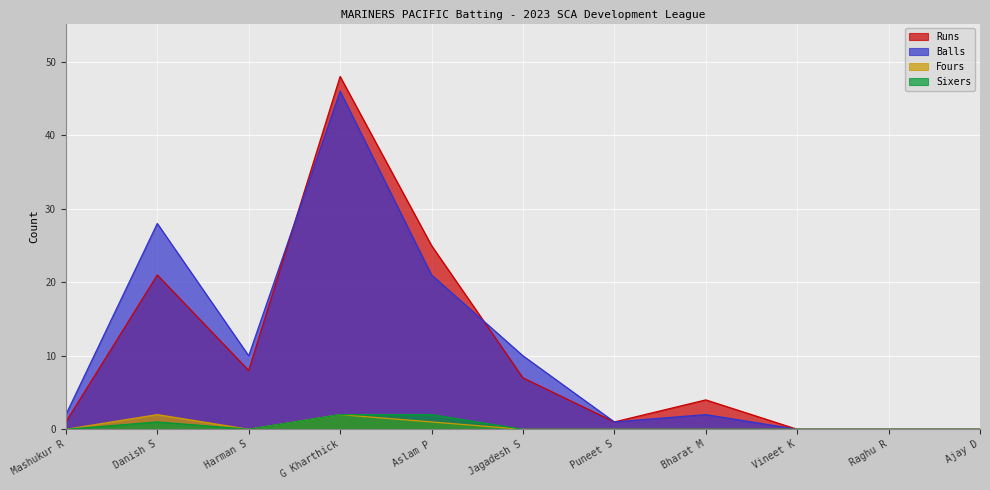

Which series has the largest total across all categories?

Balls